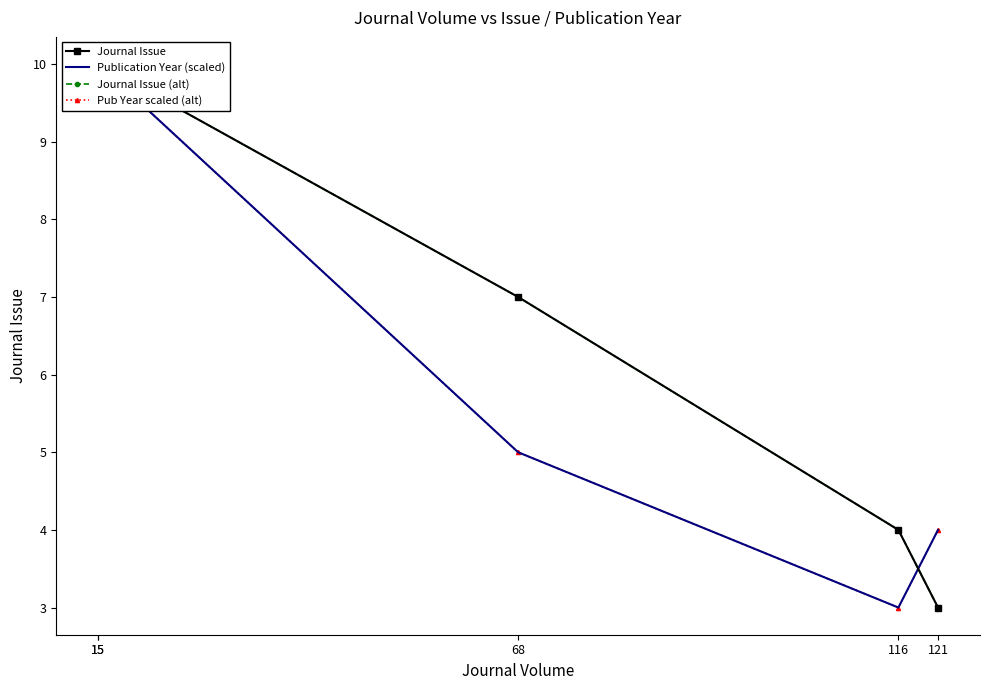

How many lines are shown in the chart?

4